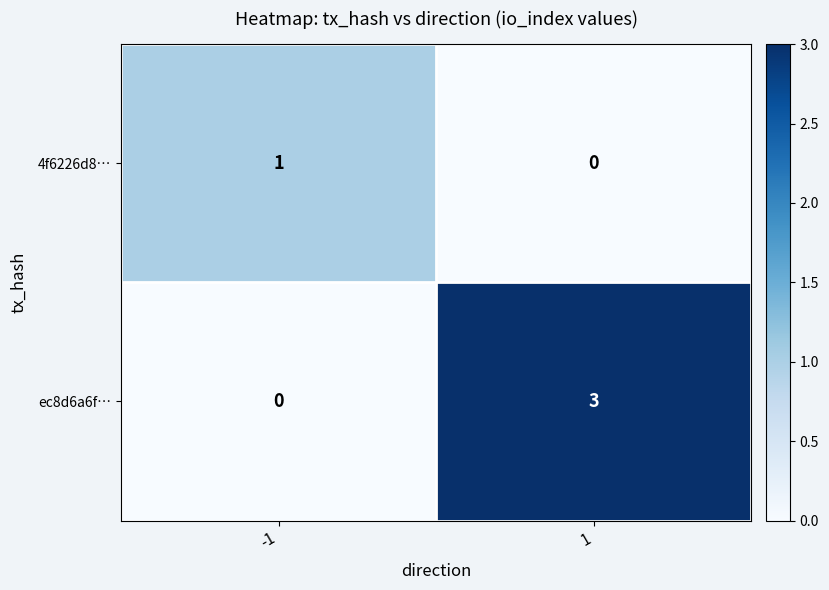

List the series in order of their peak value, highest first.

ec8d6a6f…, 4f6226d8…